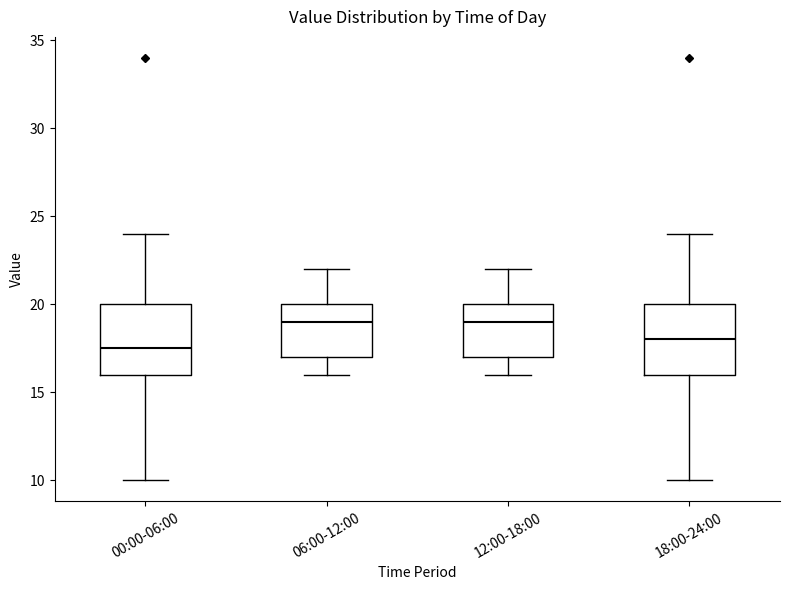

Which box's median line is the lowest?

00:00-06:00